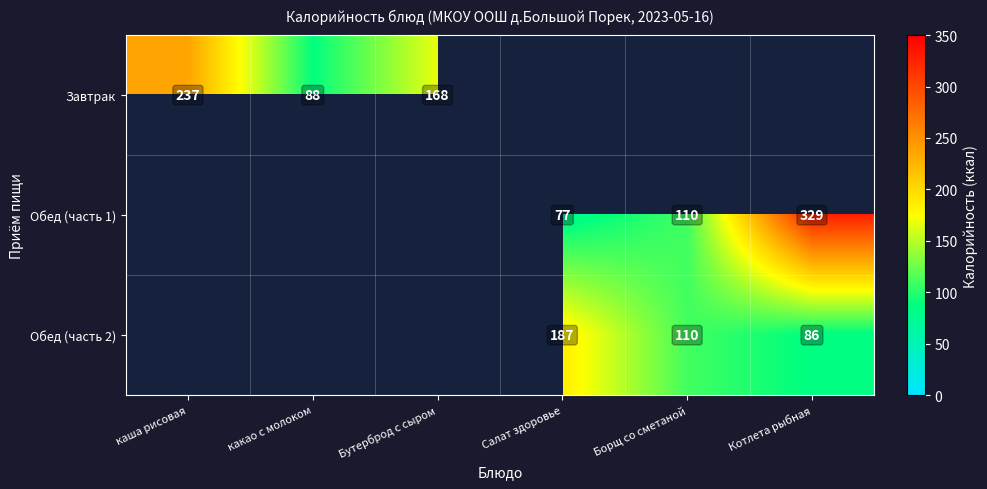

Is the value of Завтрак at какао с молоком greater than the value of Обед (часть 1) at Салат здоровье?

Yes